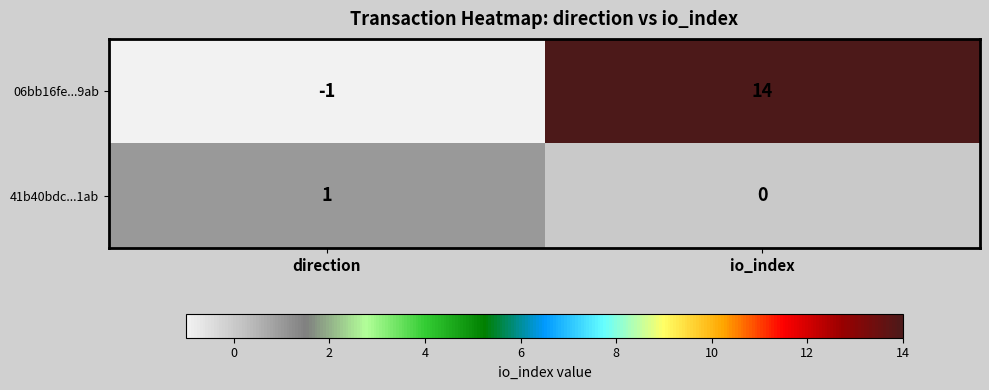

Rank the series at direction from lowest to highest value.

06bb16fe...9ab, 41b40bdc...1ab